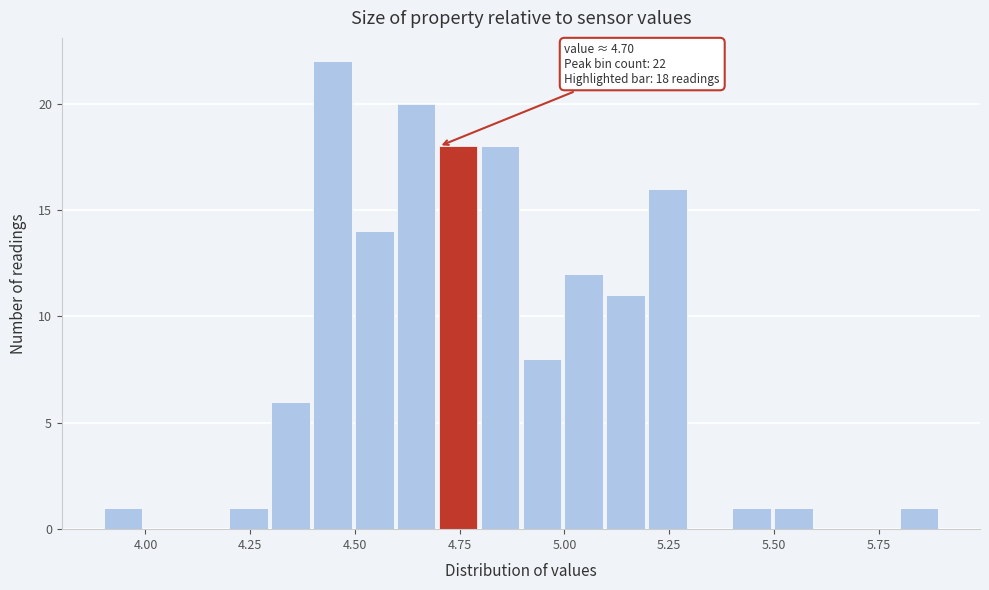

Read against the x-axis, roughly where is the centre of the tallest bar?

4.45